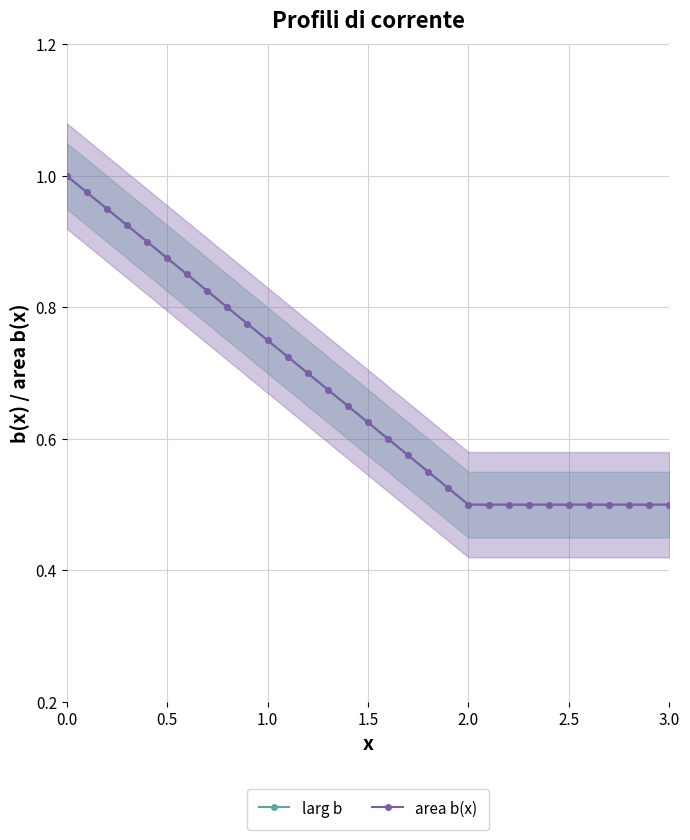

At which category does the chart reach its minimum across all series?

2.0